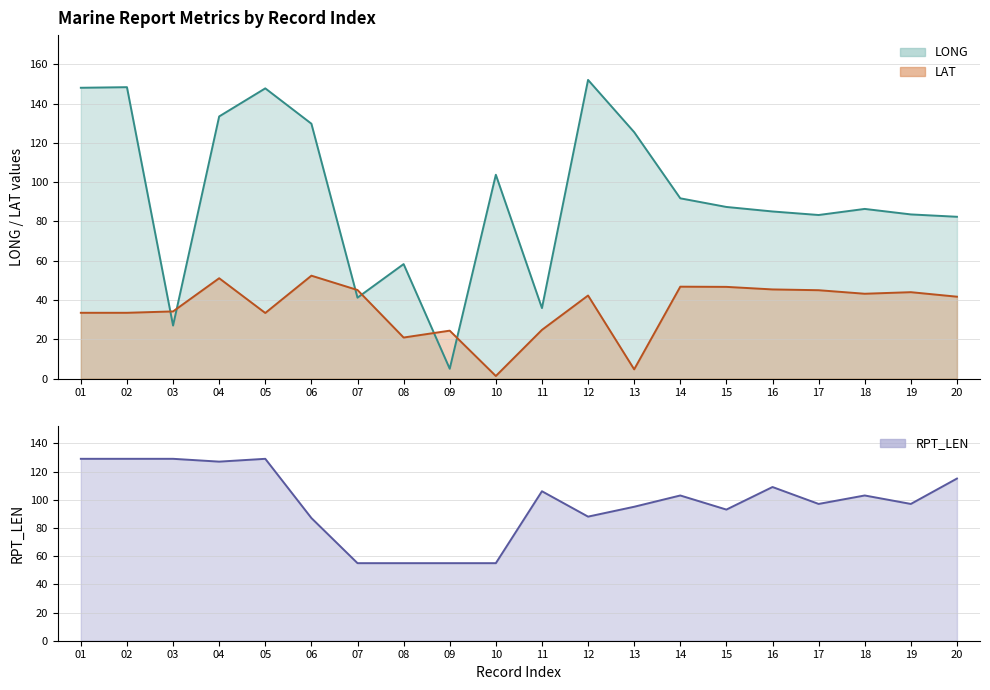

Between 03 and 20, which series saw the biggest shift?

LONG